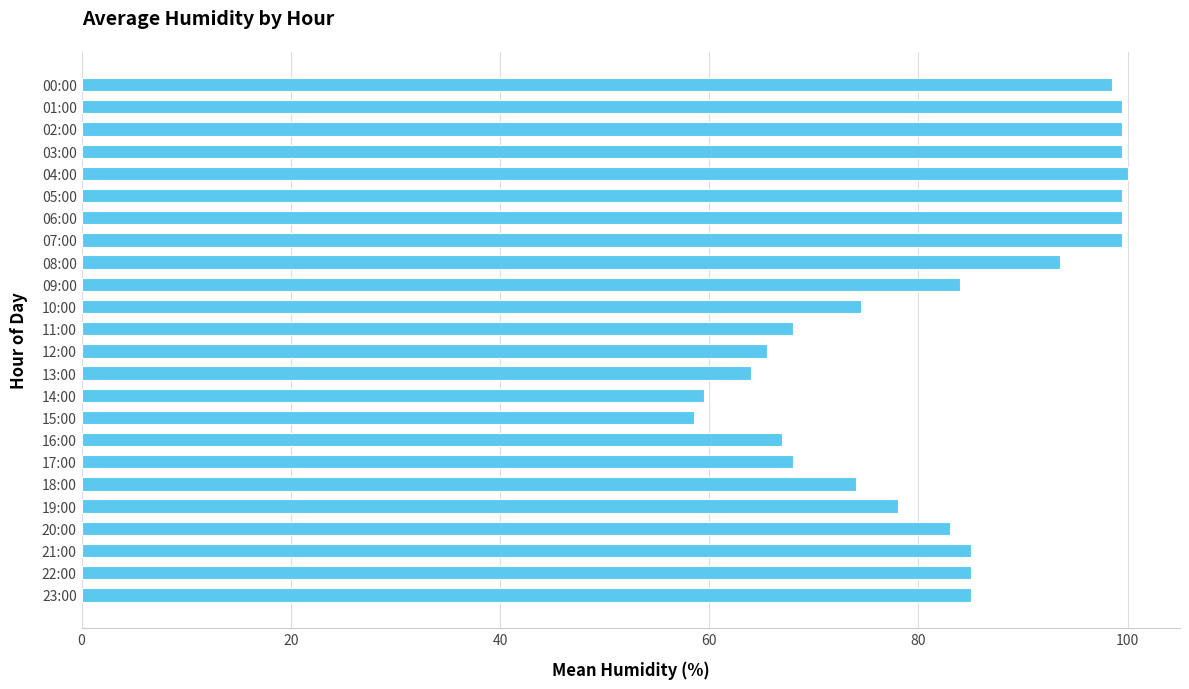

Is it true that the value at 10:00 is 74.5?

True